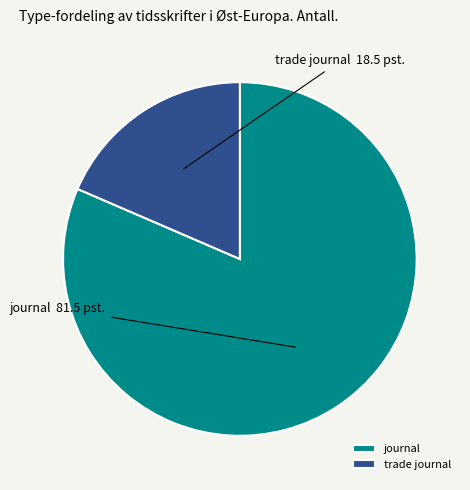

Rank the categories by value from highest to lowest.

journal, trade journal